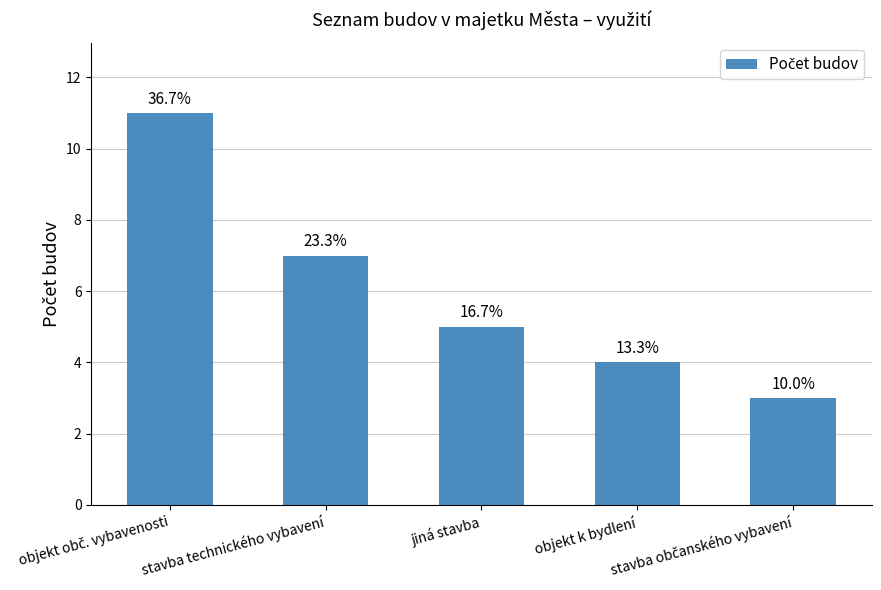

How many bars are there in total?

5